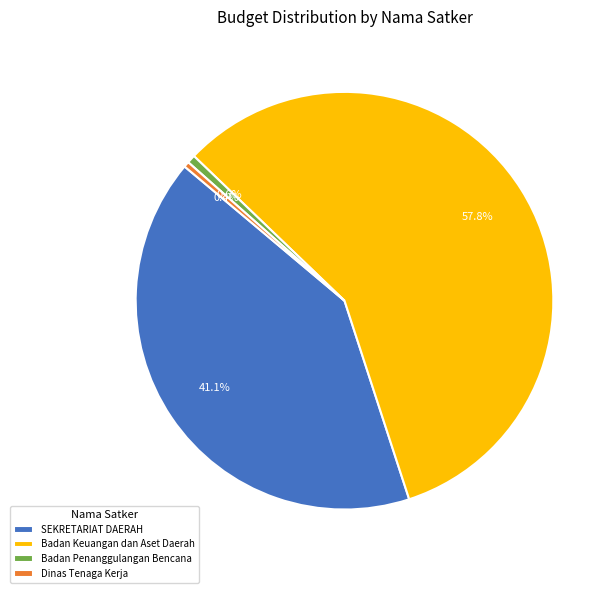

Approximately how many times larger is the value at SEKRETARIAT DAERAH compared to Badan Keuangan dan Aset Daerah?

0.7